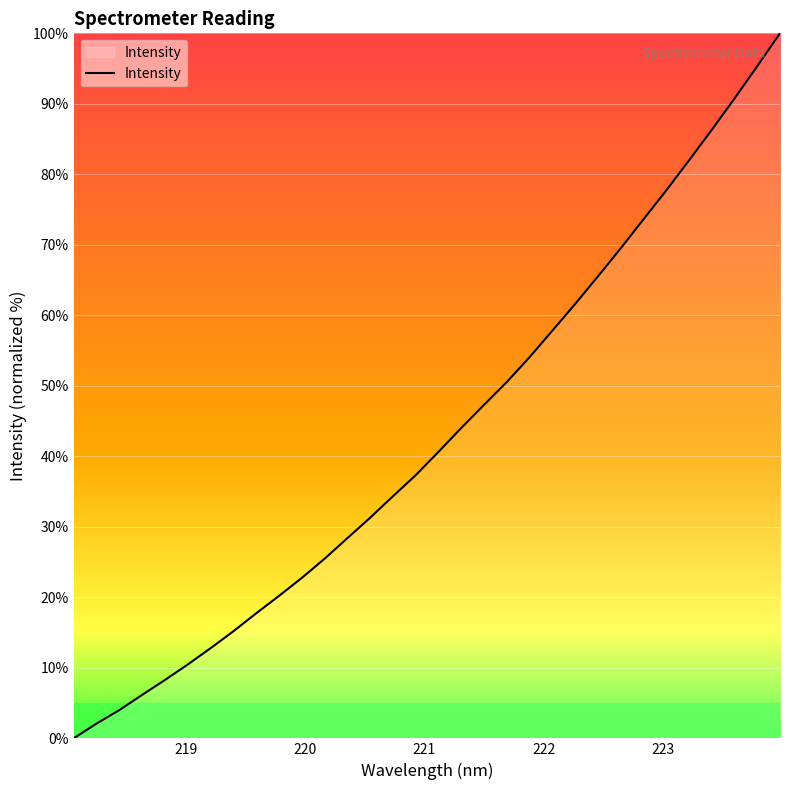

What is the greatest value displayed?

100.0